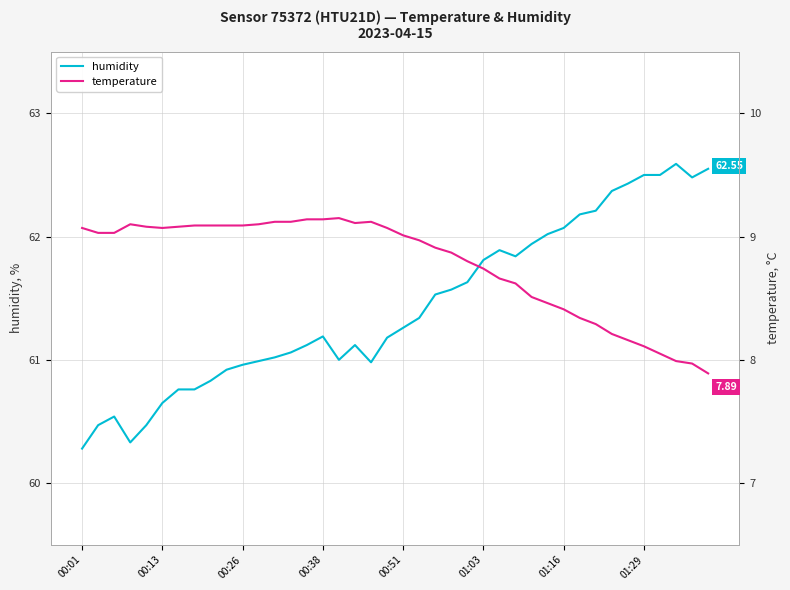

How many series are shown in this chart?

2